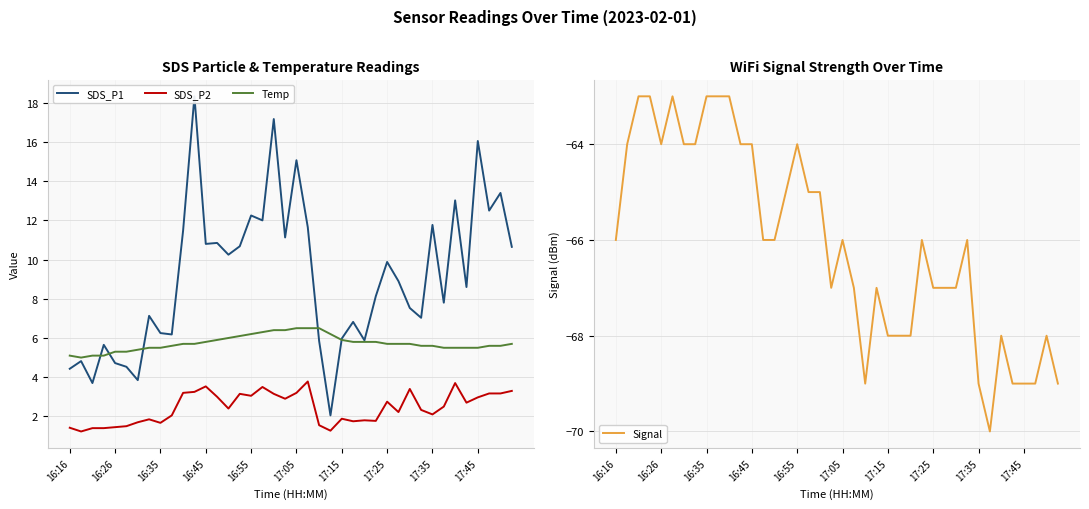

What is the highest value of the Temp series?

6.5